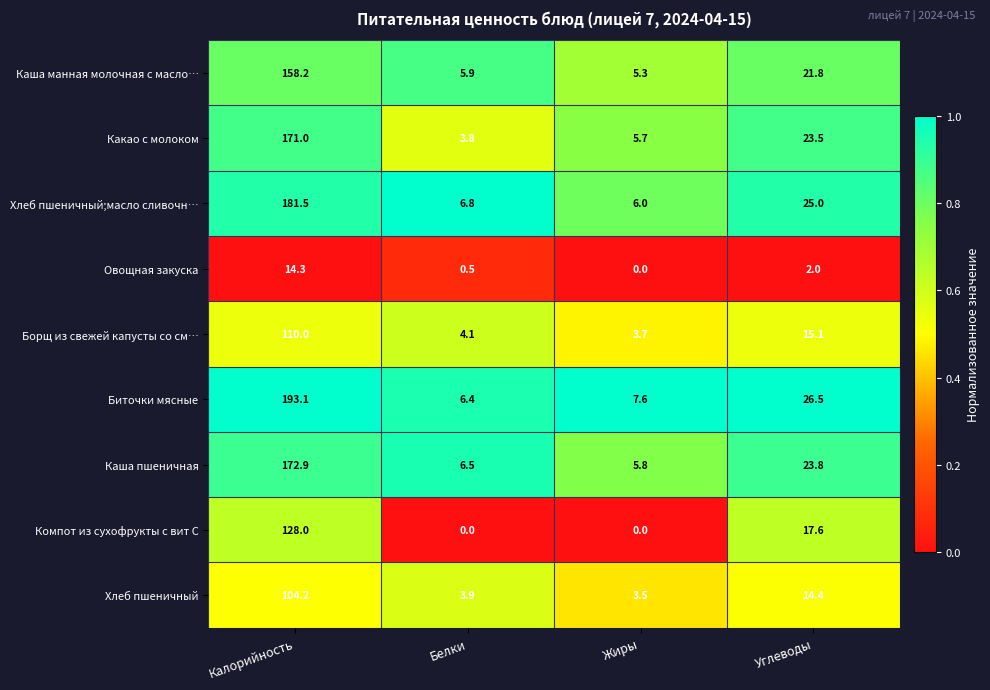

Which label corresponds to the largest value in the chart?

Калорийность